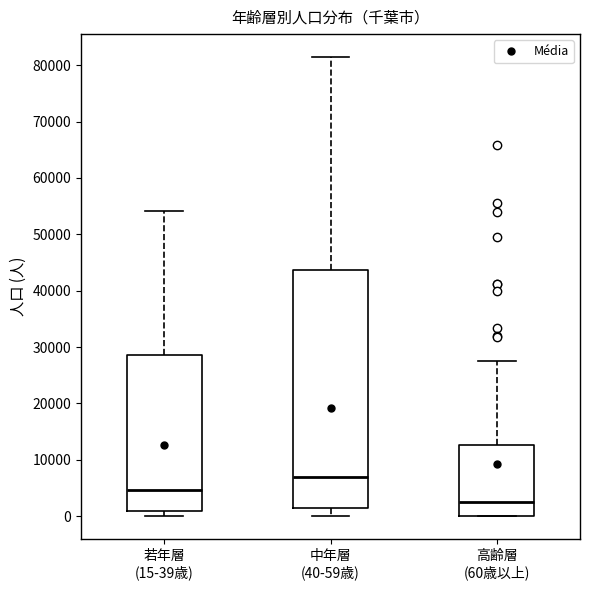

Where is the upper edge of the box for 若年層 (15-39歳) on the y-axis? The values are not printed on the chart, so give them approximately, as read against the axis.

29000